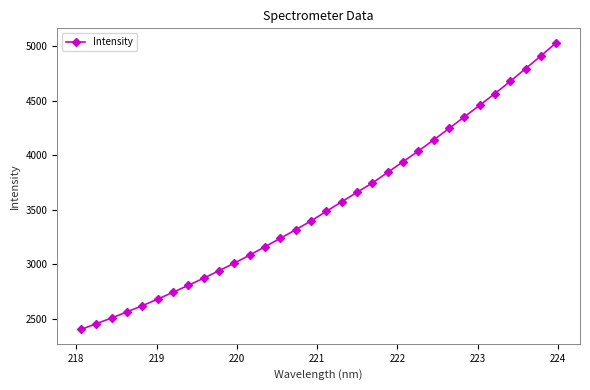

What is the difference between the second highest and minimum values?

2511.5